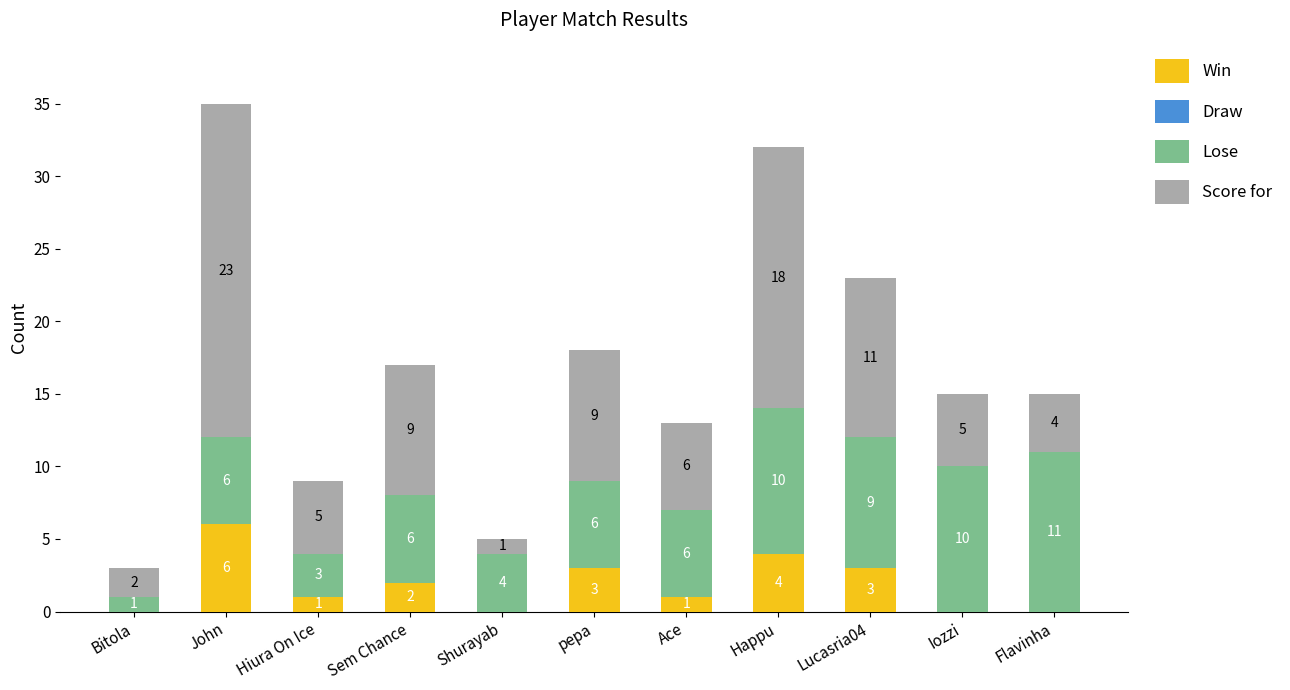

How many data points does each series have?

11